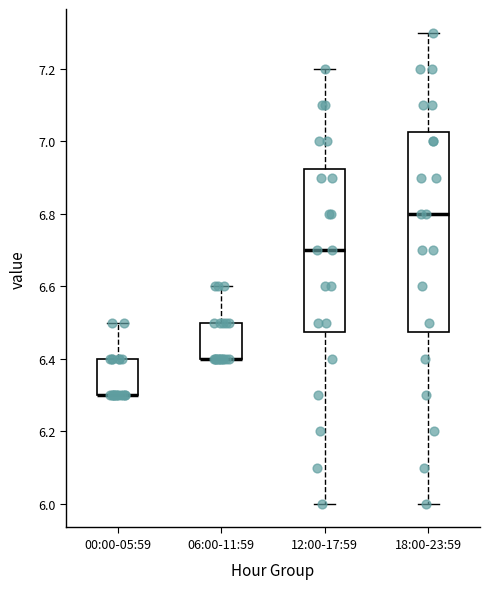

Reading left to right, read every box against the y-axis: the position of its median line, the range the box covers, and the ends of its whiskers. The values are not printed on the chart, so give them approximately, as read against the axis.

00:00-05:59: median 6.30 (drawn on the box's lower edge), box 6.30 to 6.40, whiskers 6.30 to 6.50
06:00-11:59: median 6.40 (drawn on the box's lower edge), box 6.40 to 6.50, whiskers 6.40 to 6.60
12:00-17:59: median 6.70, box 6.48 to 6.92, whiskers 6.00 to 7.20
18:00-23:59: median 6.80, box 6.48 to 7.02, whiskers 6.00 to 7.30